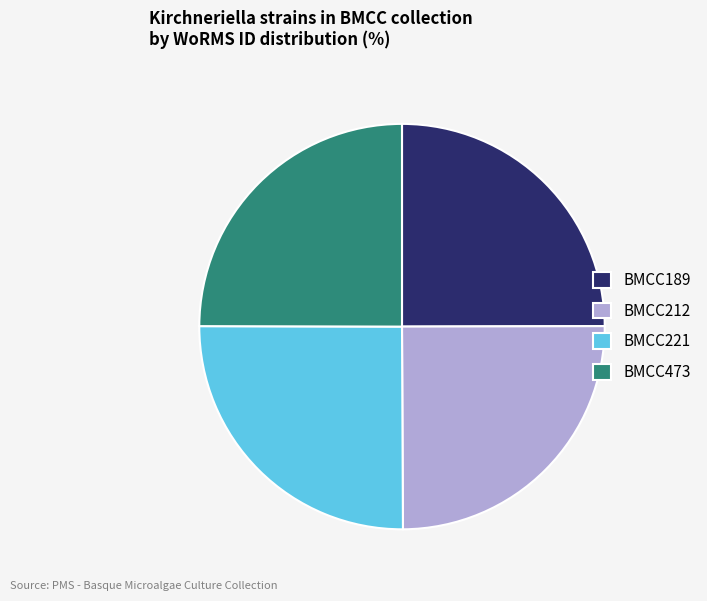

Is there any slice that represents more than half of the pie?

No